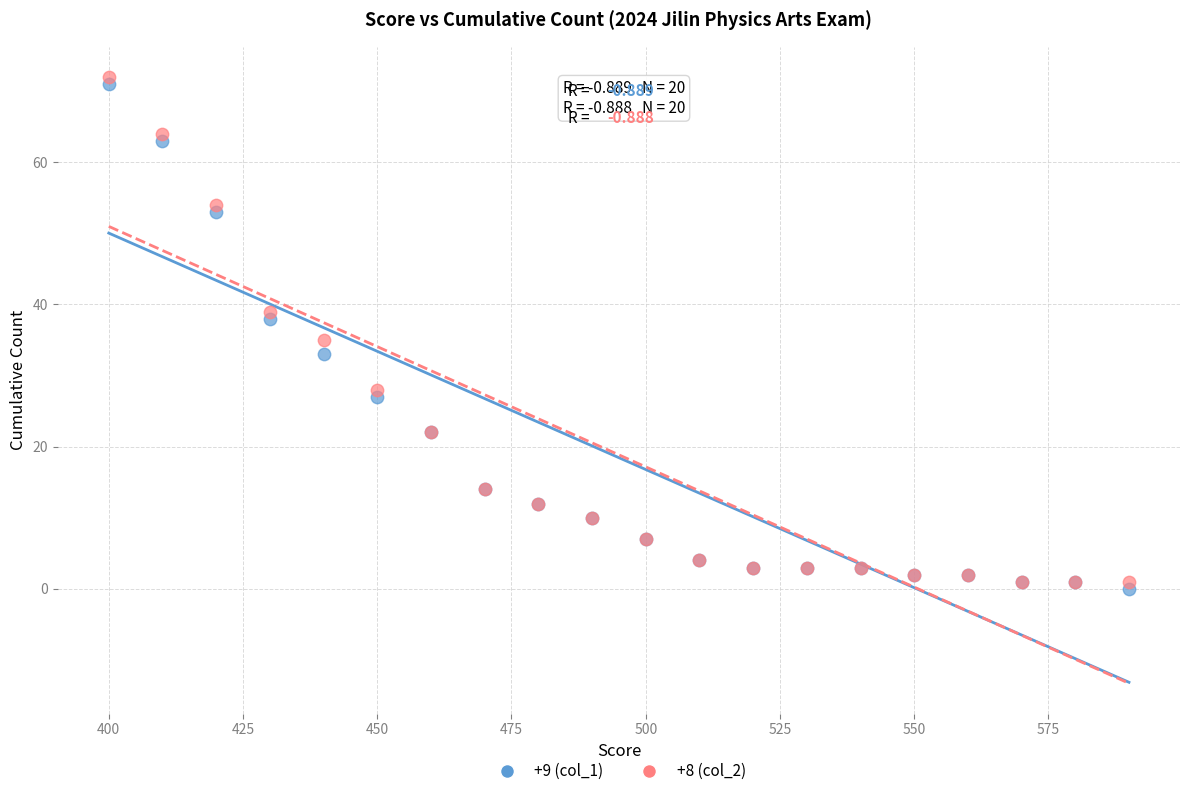

Across all series, what Y value is closest to 36?

35